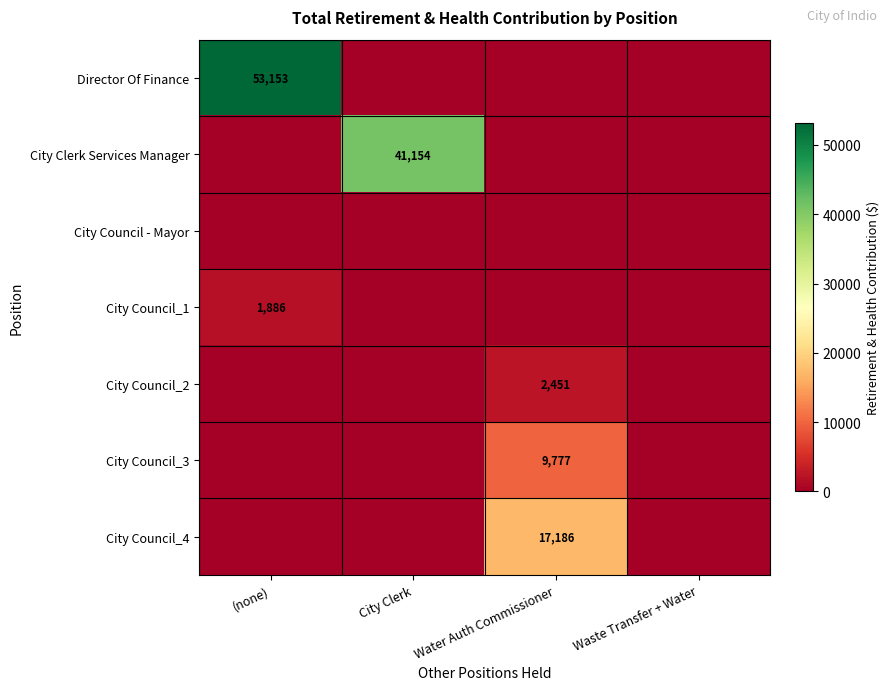

True or false: City Council_3 has a value of 9777 at Water Auth Commissioner.

True